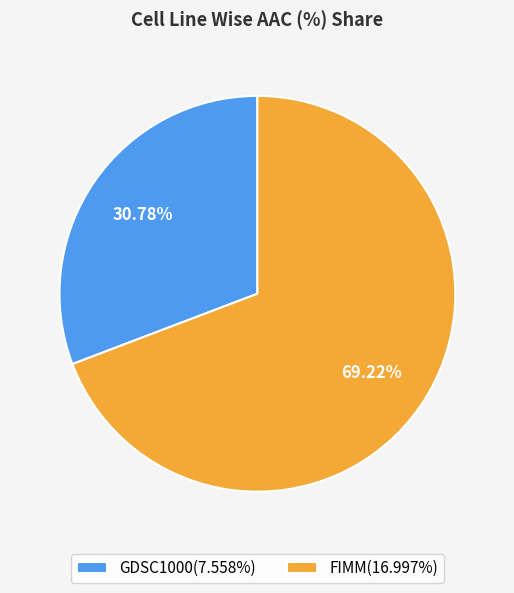

Does GDSC1000 represent more than half of the total?

No